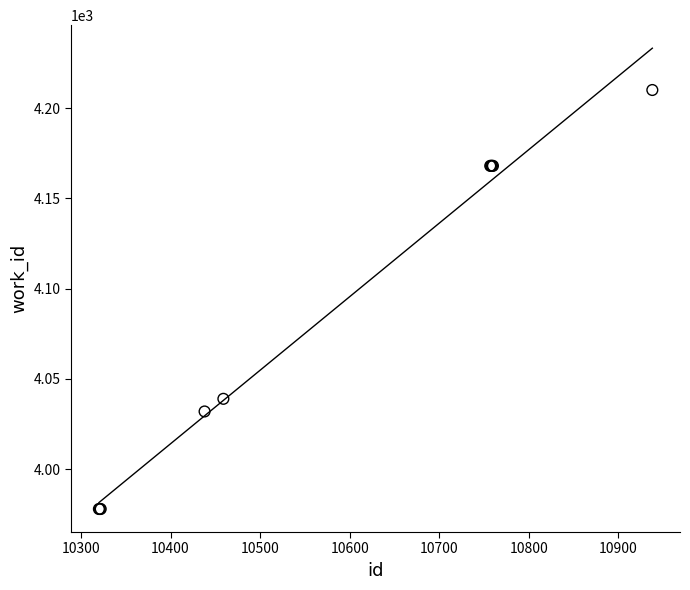

What Y value in the scatter plot is closest to 4094?

4039